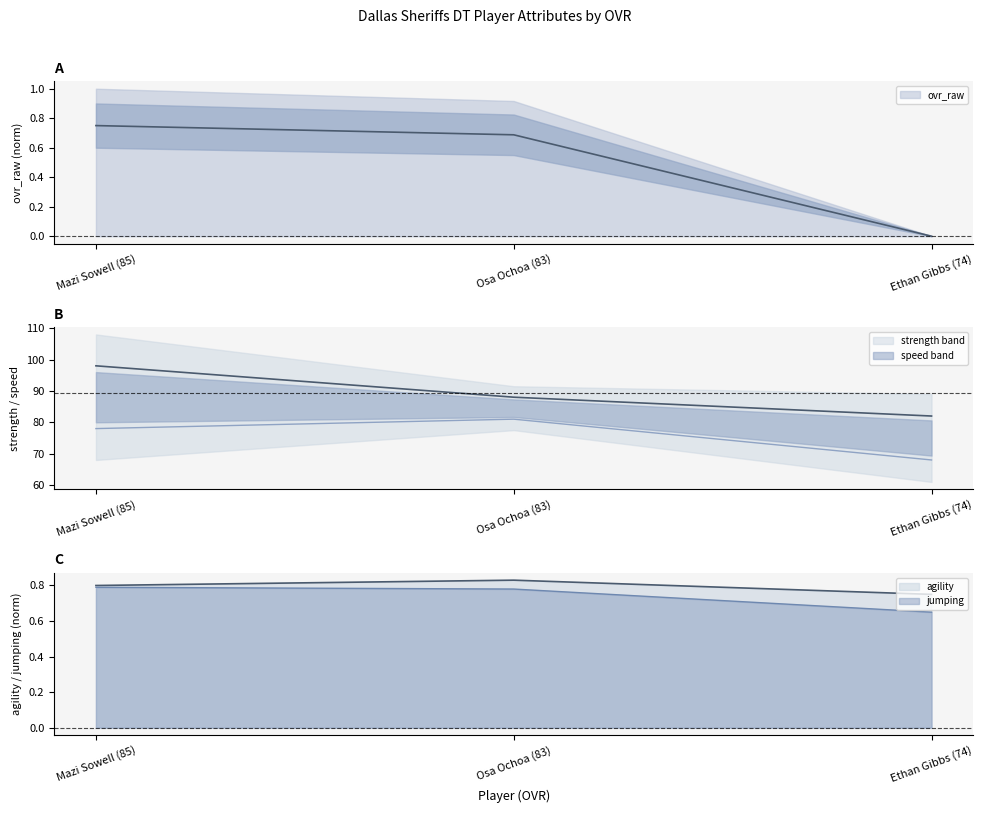

At which label does speed first exceed 78?

Osa Ochoa (83)